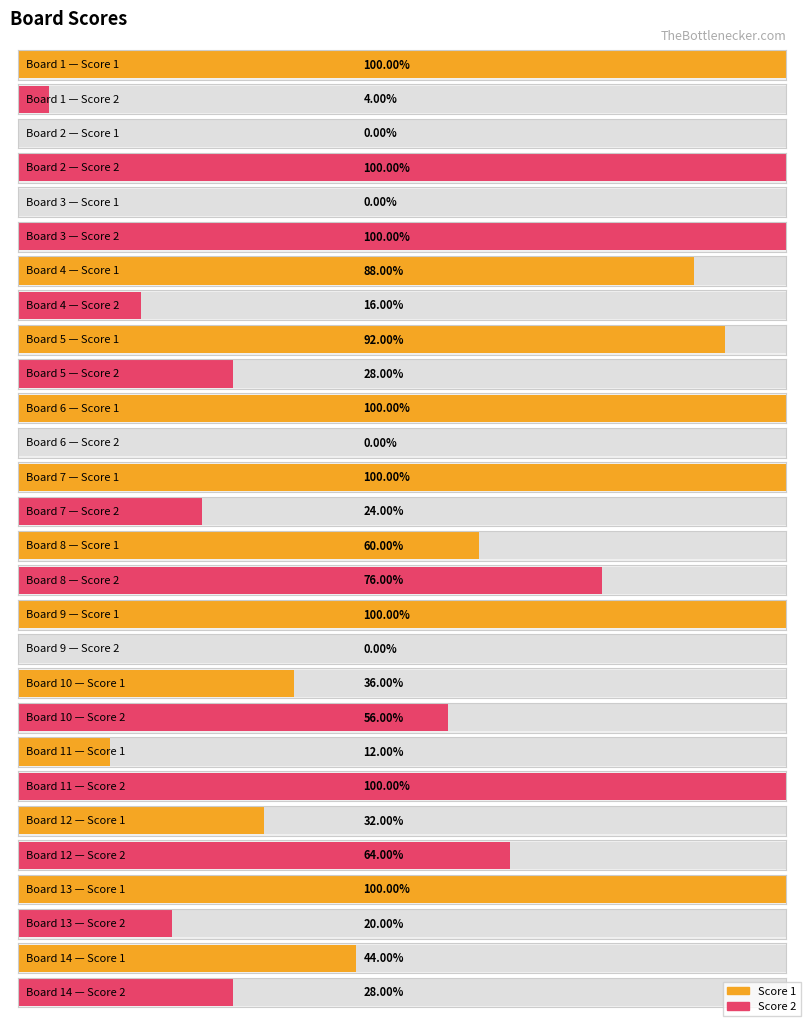

Are the bars horizontal?

Yes